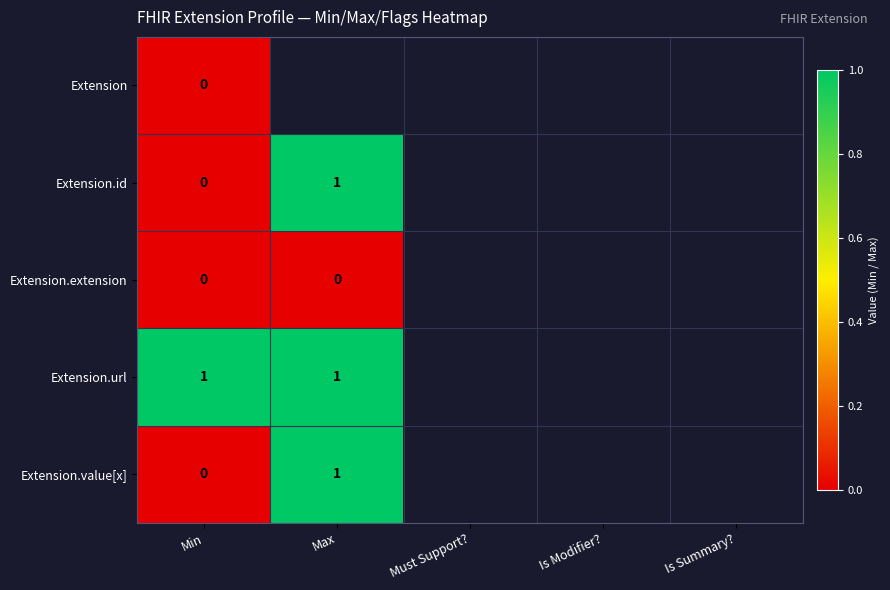

What is the total value across all series at Is Summary??

-5